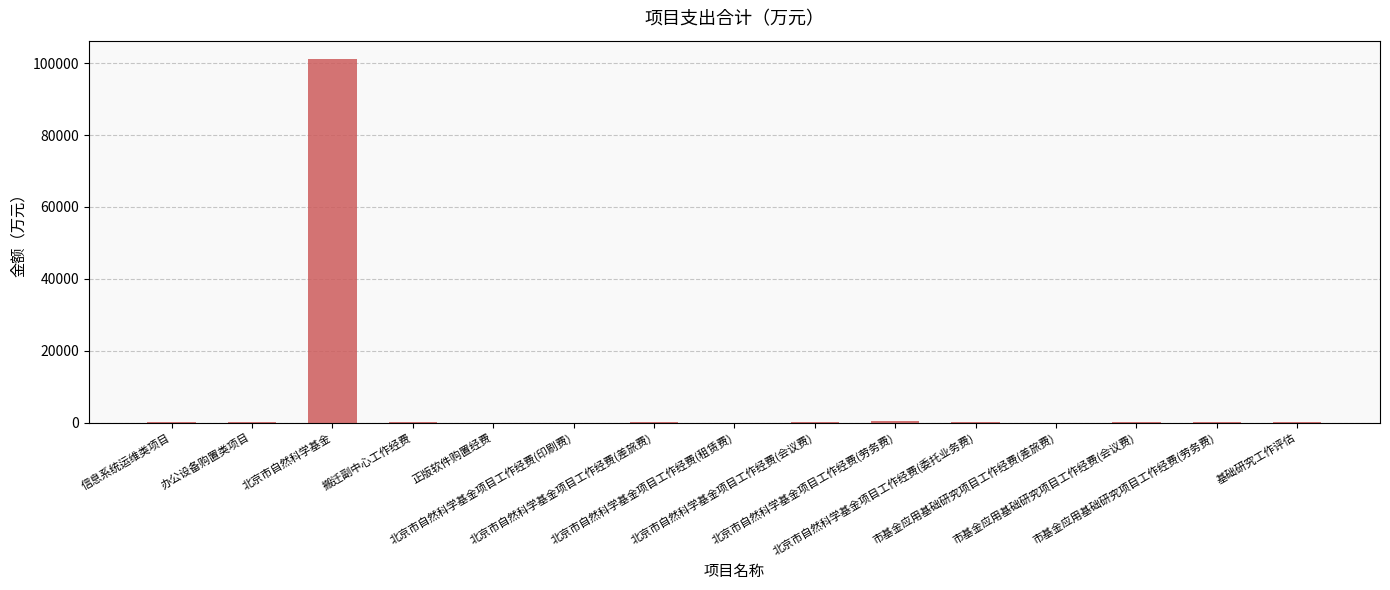

Are the bars grouped side by side (vs. stacked)?

No